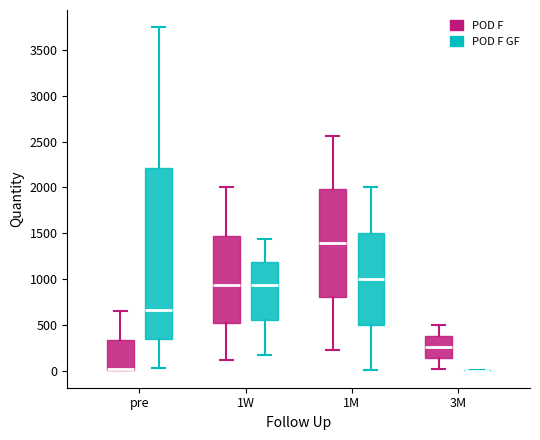

Reading left to right, transcribe this box plot: for each box, give where its median line is, the range the box spans, and where its two whiskers end, as read against the y-axis. The values are not printed on the chart, so give them approximately, as read against the axis.

pre (POD F): median 0 (drawn on the box's lower edge), box 0 to 350, whiskers 0 to 650
pre (POD F GF): median 650, box 350 to 2200, whiskers 50 to 3750
1W (POD F): median 950, box 500 to 1450, whiskers 100 to 2000
1W (POD F GF): median 950, box 550 to 1200, whiskers 150 to 1450
1M (POD F): median 1400, box 800 to 2000, whiskers 200 to 2550
1M (POD F GF): median 1000, box 500 to 1500, whiskers 0 to 2000
3M (POD F): median 250, box 150 to 400, whiskers 0 to 500
3M (POD F GF): box collapsed to a line at 0, whiskers 0 to 0